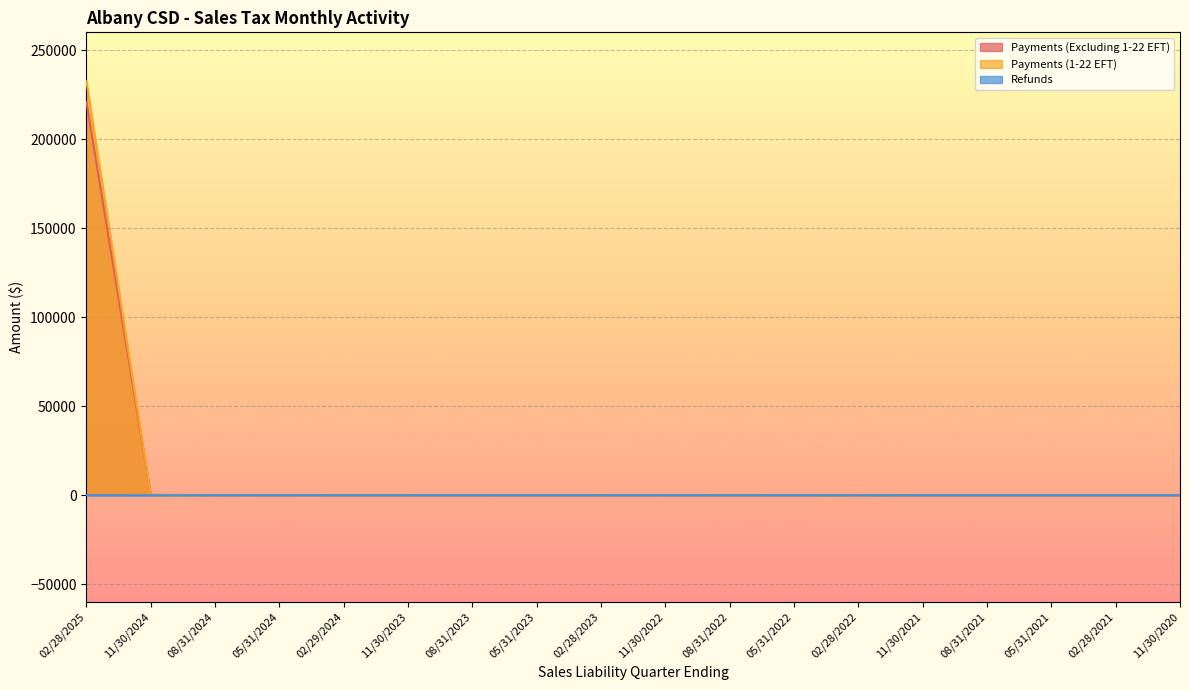

At which label does Payments (1-22 EFT) reach its peak?

02/28/2025